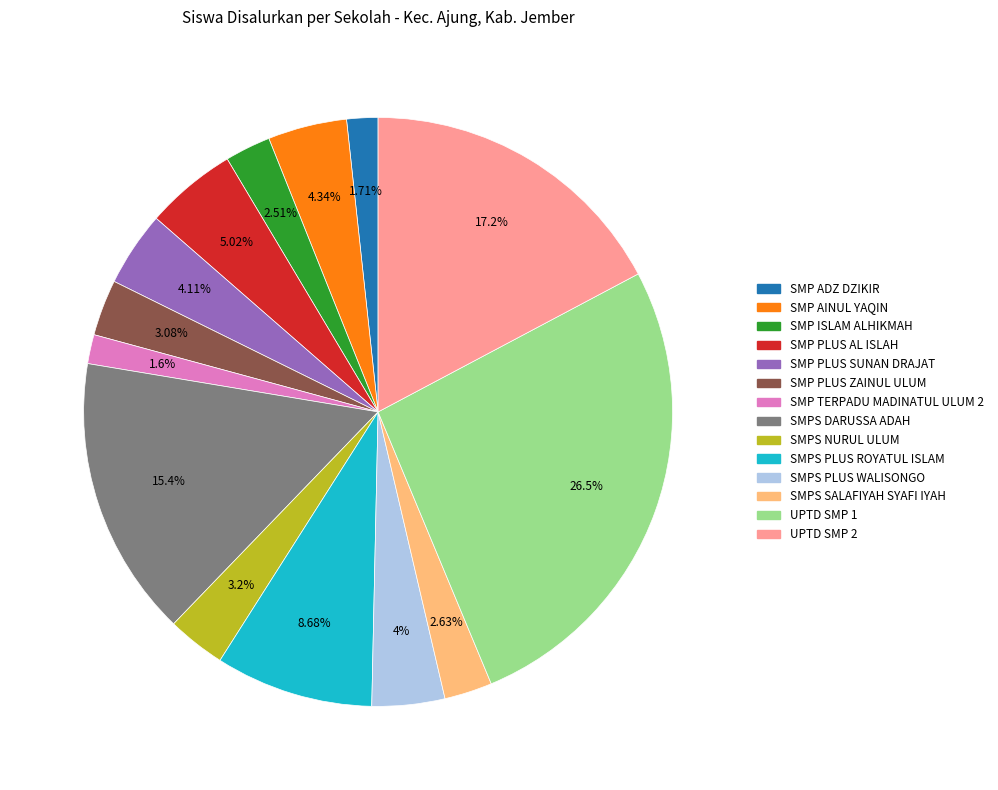

Is the sum of SMP AINUL YAQIN and SMPS SALAFIYAH SYAFI IYAH greater than half?

No